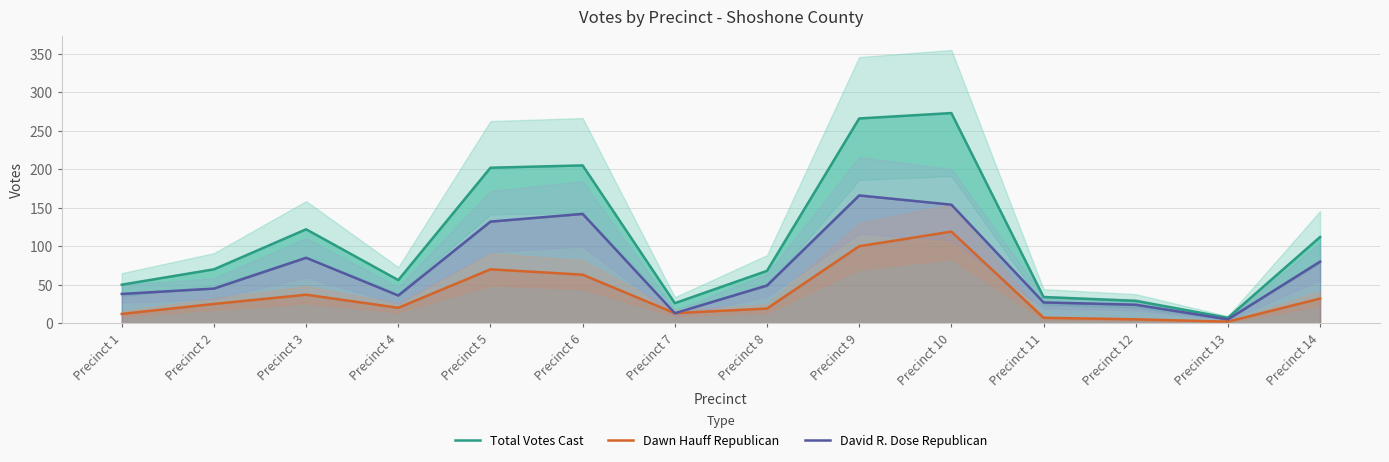

Reading right to left, transcribe all the data shown in this chart.

Total Votes Cast: Precinct 14=112	Precinct 13=7	Precinct 12=29	Precinct 11=34	Precinct 10=273	Precinct 9=266	Precinct 8=68	Precinct 7=26	Precinct 6=205	Precinct 5=202	Precinct 4=56	Precinct 3=122	Precinct 2=70	Precinct 1=50
Dawn Hauff Republican: Precinct 14=32	Precinct 13=2	Precinct 12=5	Precinct 11=7	Precinct 10=119	Precinct 9=100	Precinct 8=19	Precinct 7=13	Precinct 6=63	Precinct 5=70	Precinct 4=20	Precinct 3=37	Precinct 2=25	Precinct 1=12
David R. Dose Republican: Precinct 14=80	Precinct 13=5	Precinct 12=24	Precinct 11=27	Precinct 10=154	Precinct 9=166	Precinct 8=49	Precinct 7=13	Precinct 6=142	Precinct 5=132	Precinct 4=36	Precinct 3=85	Precinct 2=45	Precinct 1=38